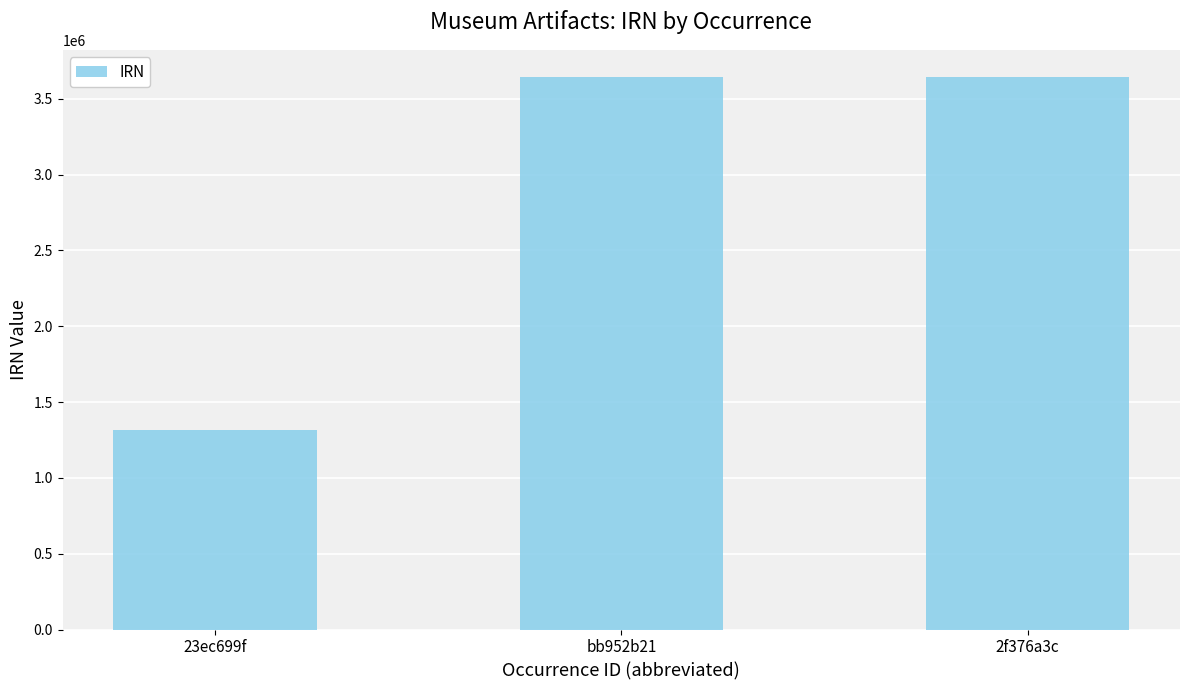

The chart shows a value of 2009999 at 23ec699f. True or false?

False